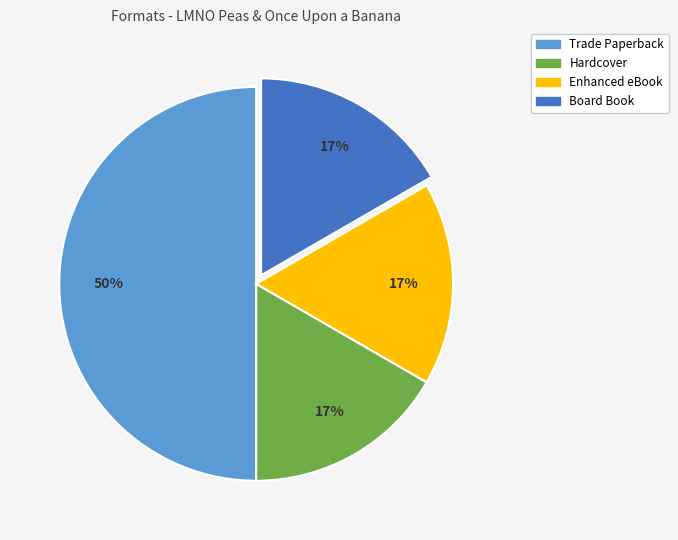

How many segments does this pie chart have?

4